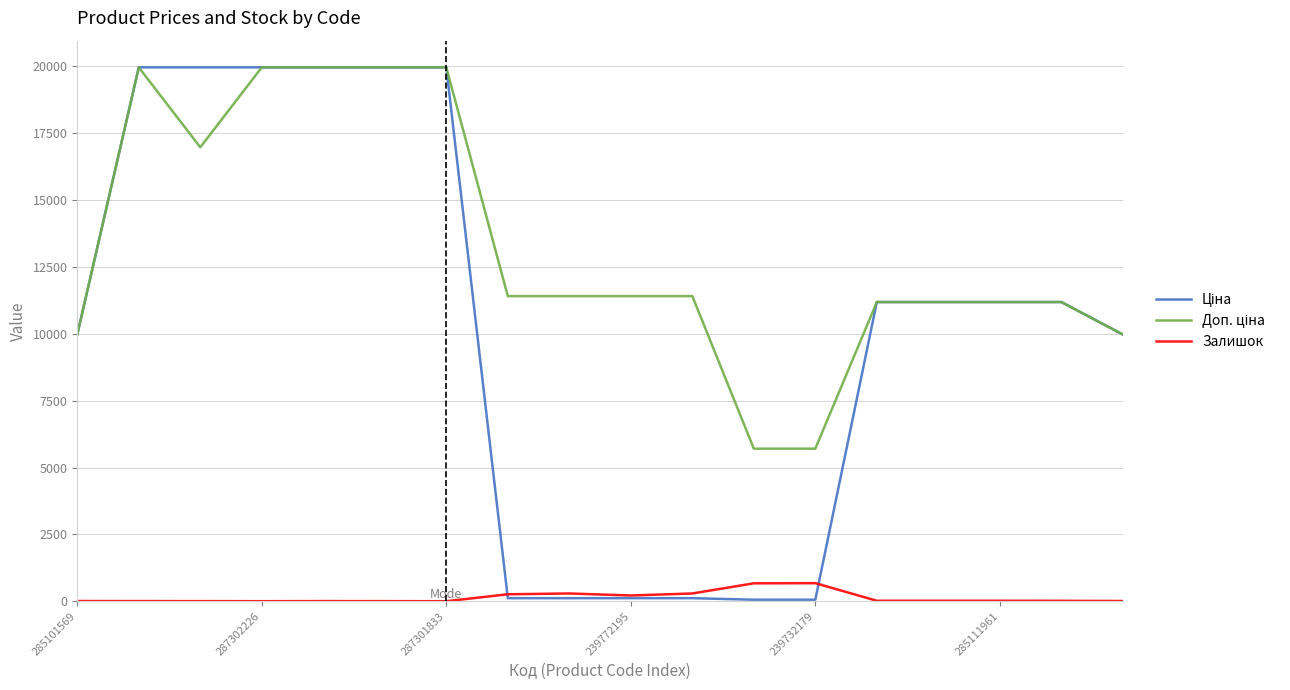

Is this an area chart (filled region under the line)?

No